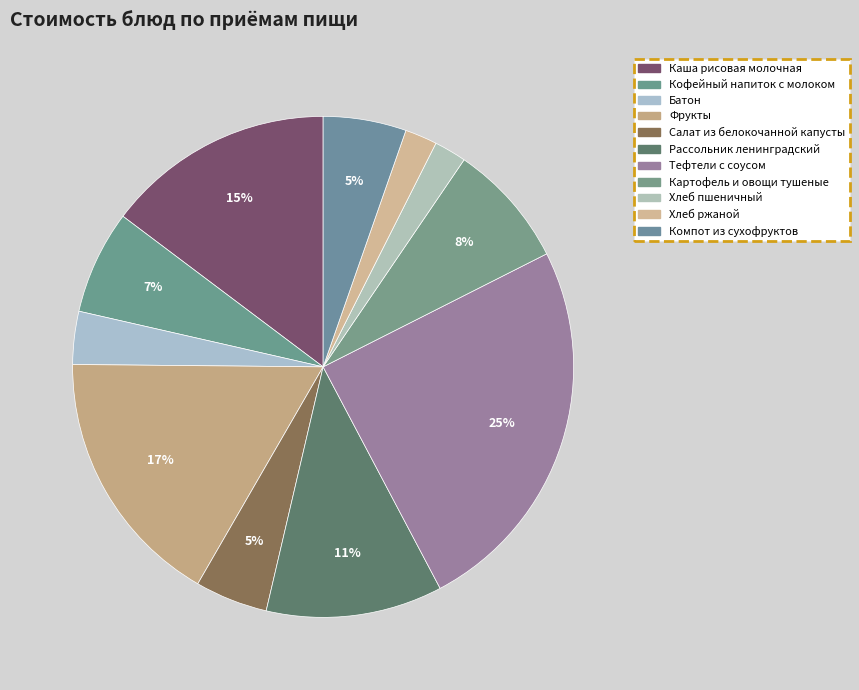

True or false: Рассольник ленинградский accounts for 11% of the total.

True